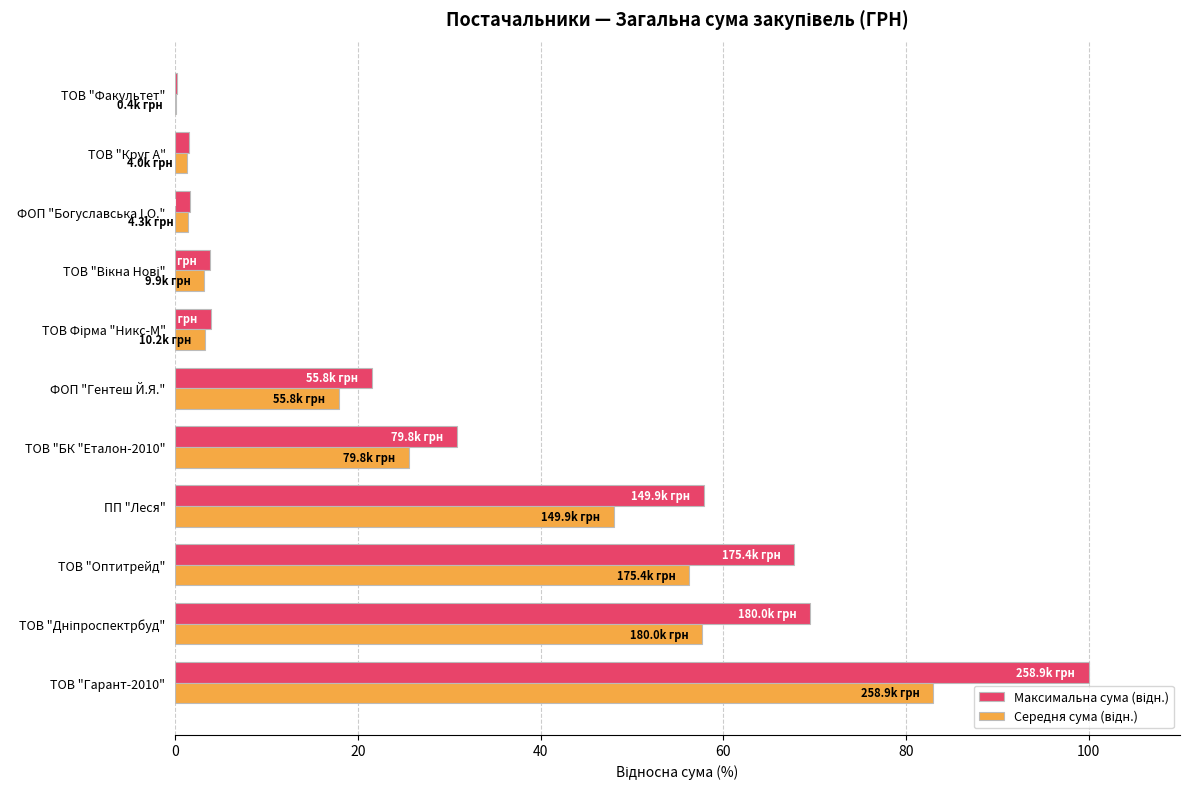

At which category is the sum across all series the highest?

ТОВ "Гарант-2010"